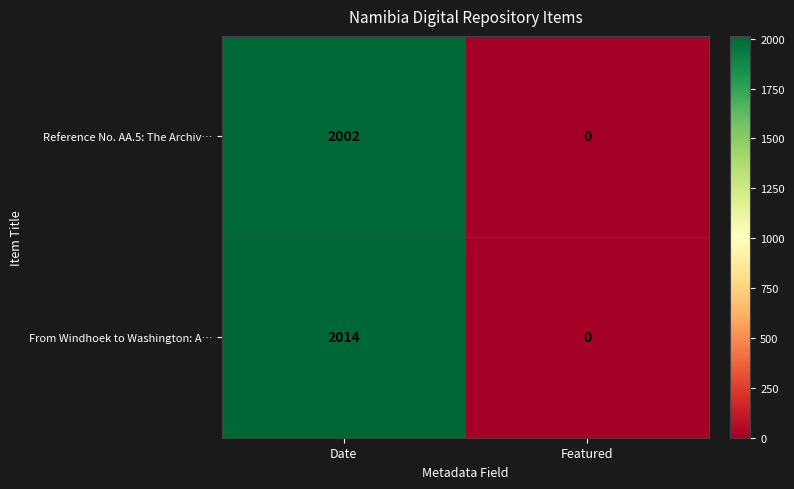

Read the Reference No. AA.5: The Archiv… value at Date.

2002